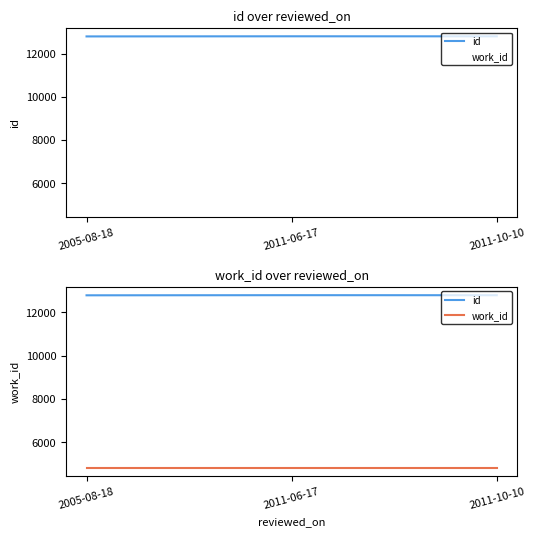

Reading left to right, what are all the values shown in this chart?

id: 2005-08-18=12793	2011-06-17=12799	2011-10-10=12797
work_id: 2005-08-18=4802	2011-06-17=4802	2011-10-10=4802